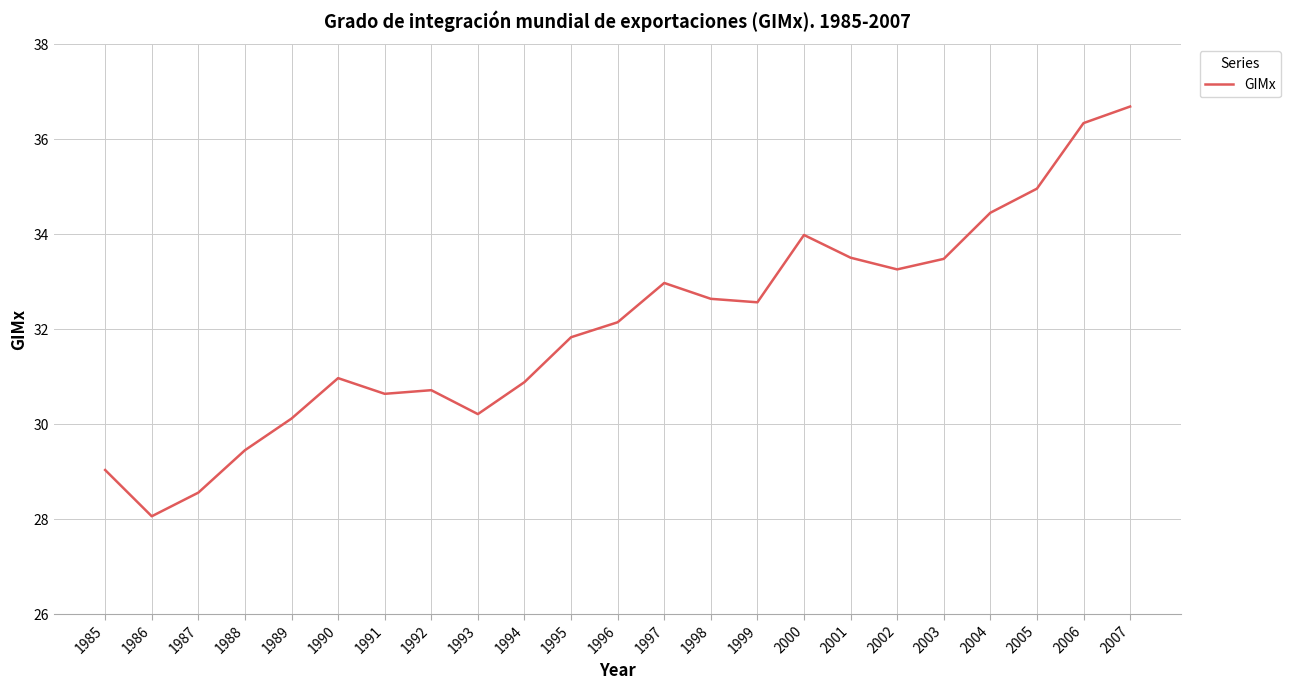

At which label does the data first exceed 32?

1996